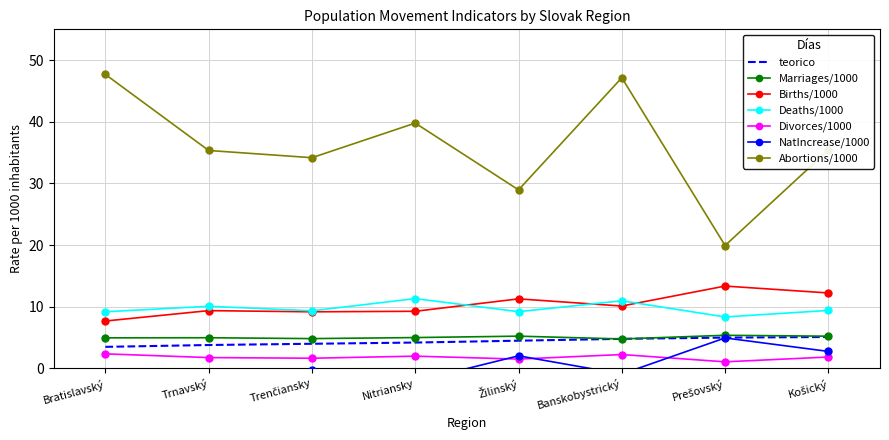

True or false: Deaths/1000 and Abortions/1000 intersect in this chart.

False